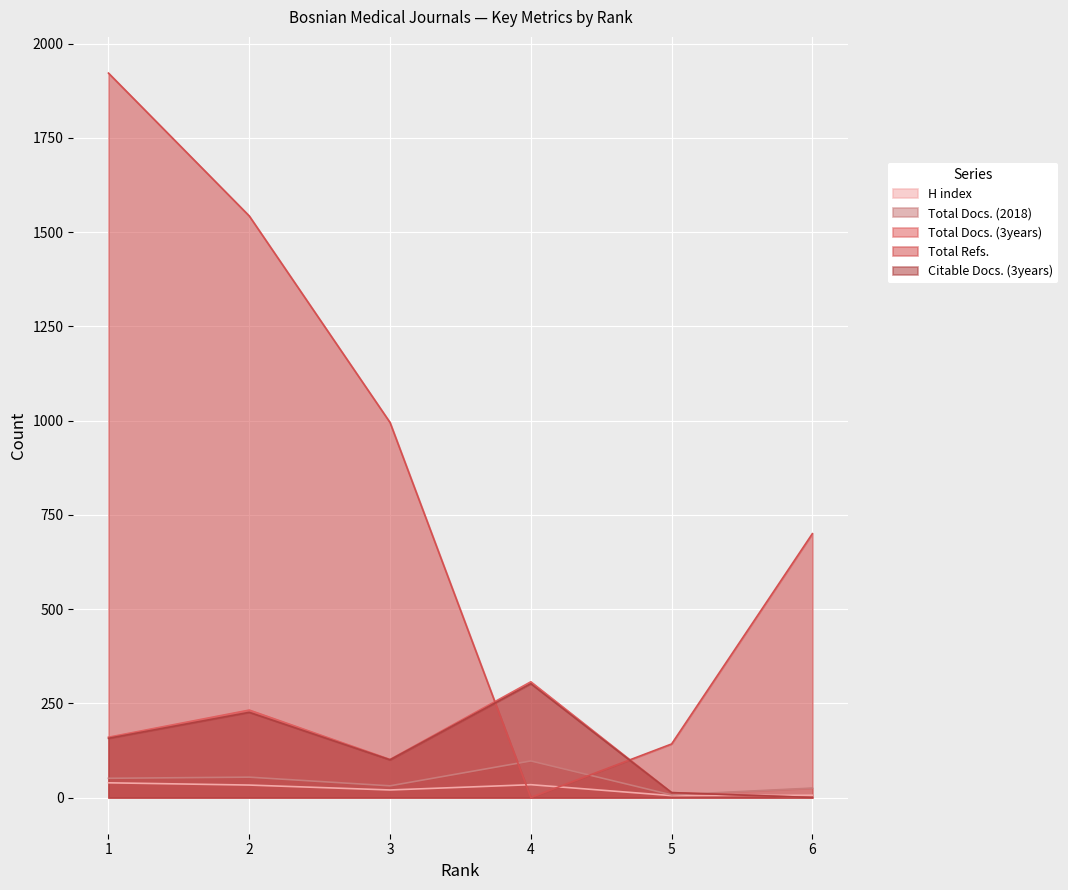

The value of Total Docs. (2018) at 5 is 7. True or false?

True